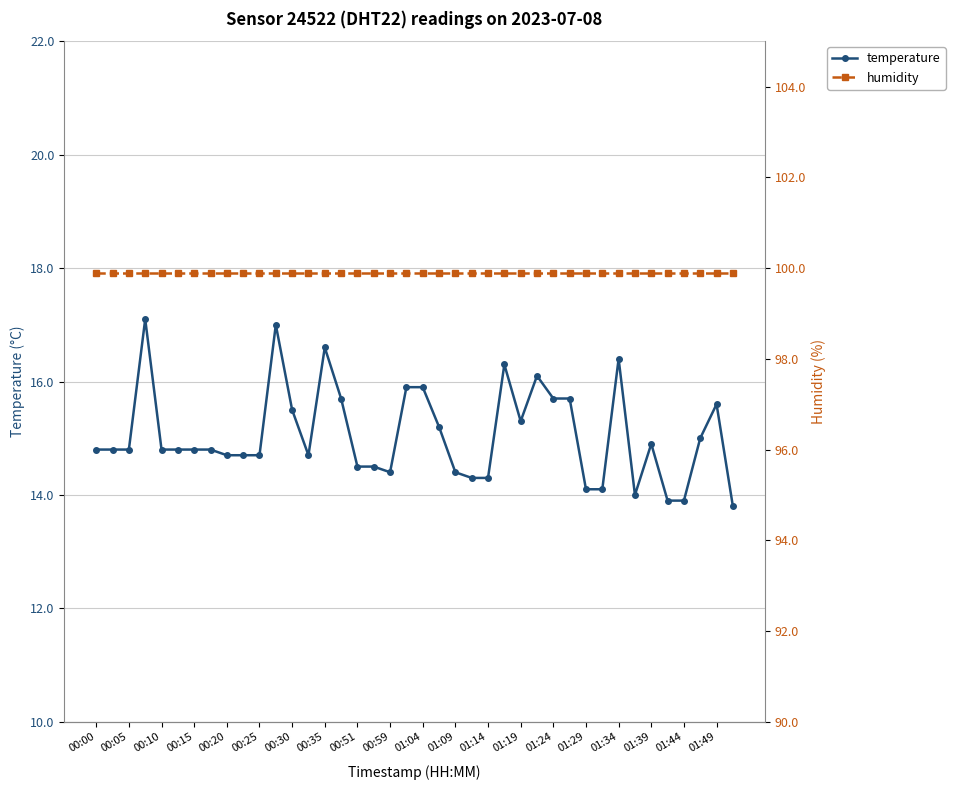

True or false: temperature has a value of 22.9 at 00:25.

False